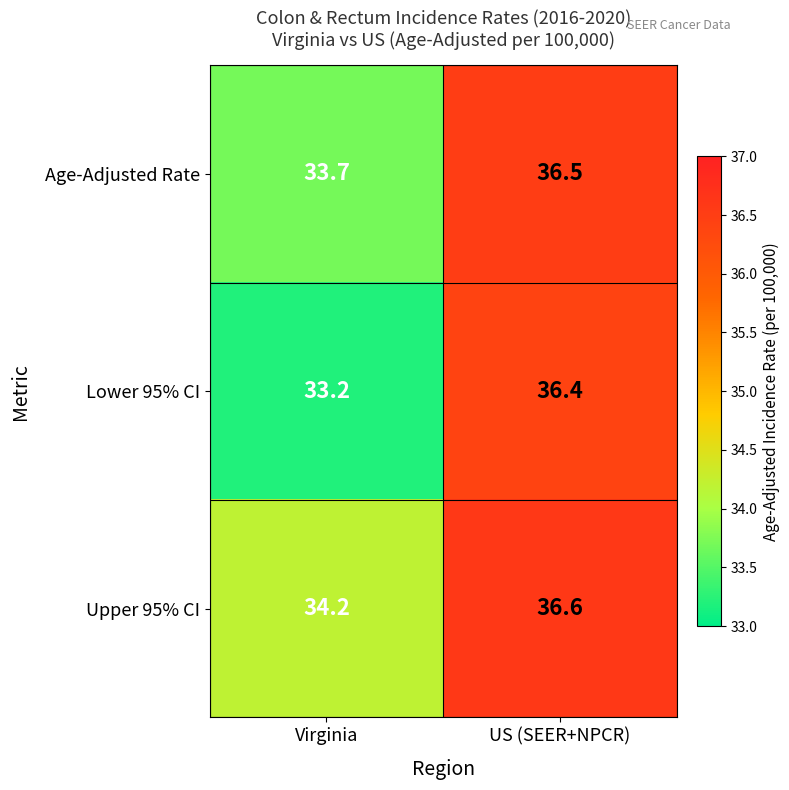

Which series has the largest range (max minus min)?

Lower 95% CI